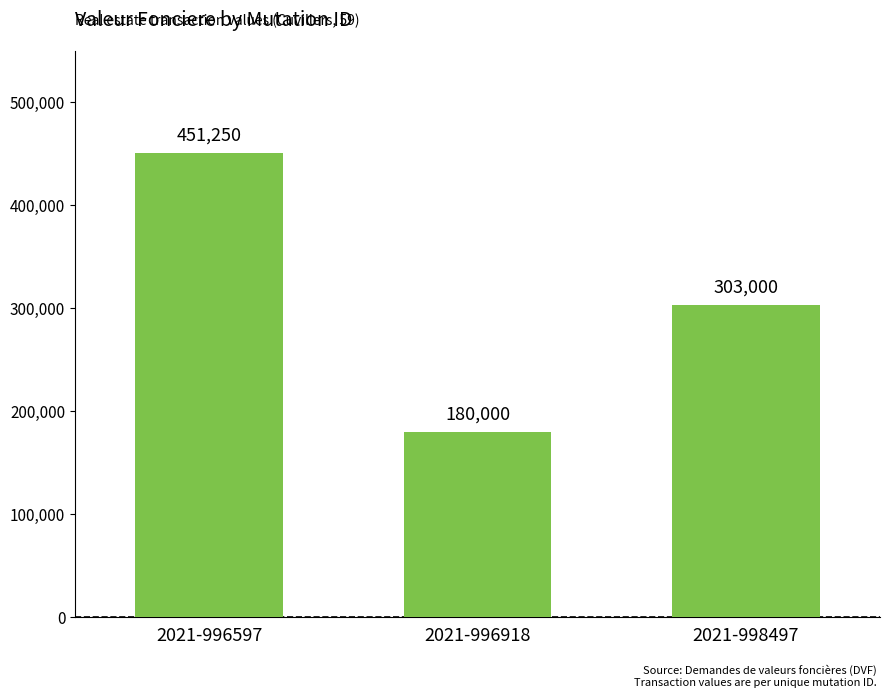

Rank the categories by value from lowest to highest.

2021-996918, 2021-998497, 2021-996597